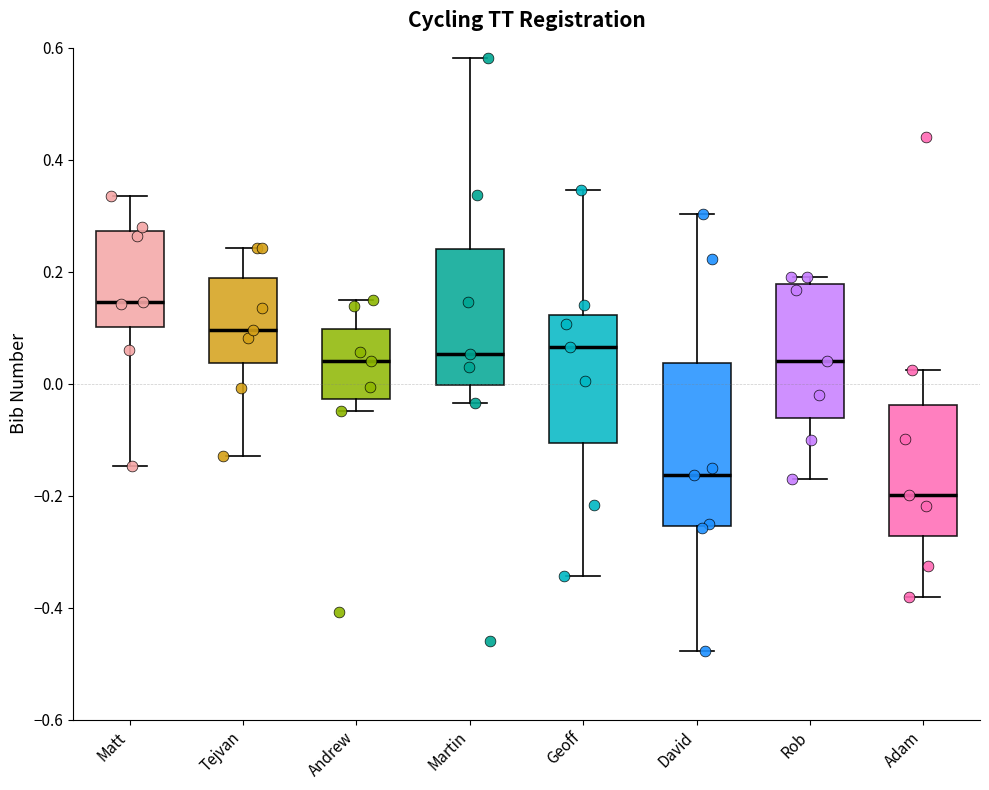

Where is the upper edge of the box for Rob on the y-axis? The values are not printed on the chart, so give them approximately, as read against the axis.

0.18